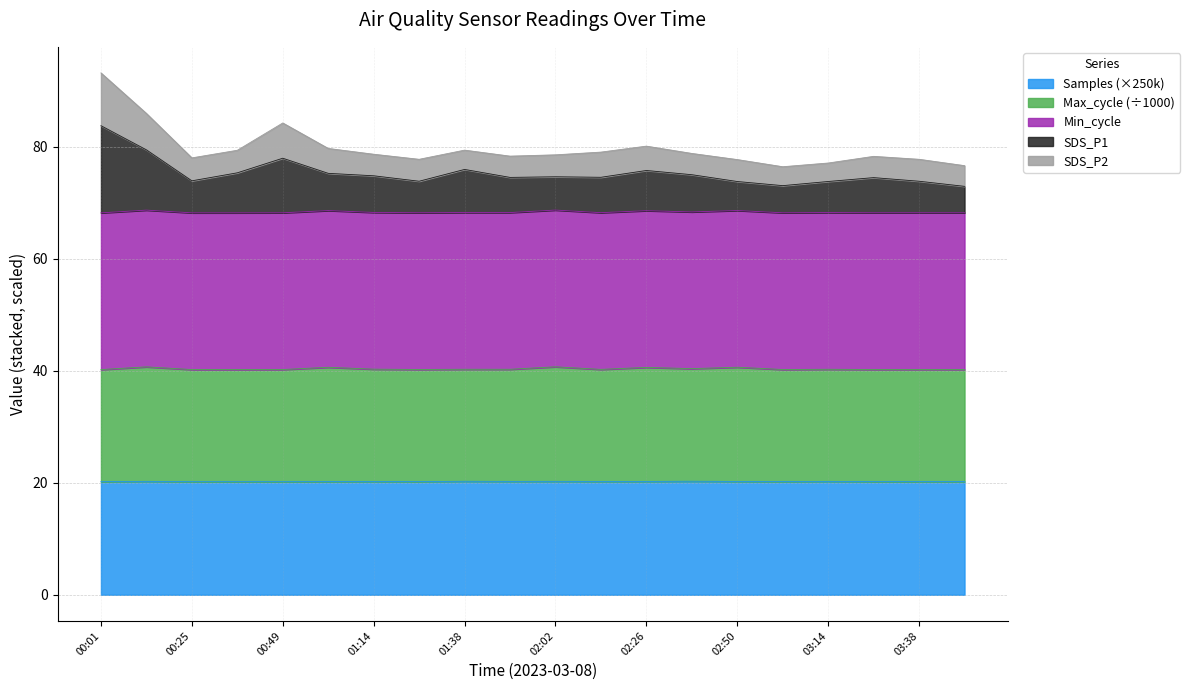

What is the minimum value for Samples (×250k)?

20.2